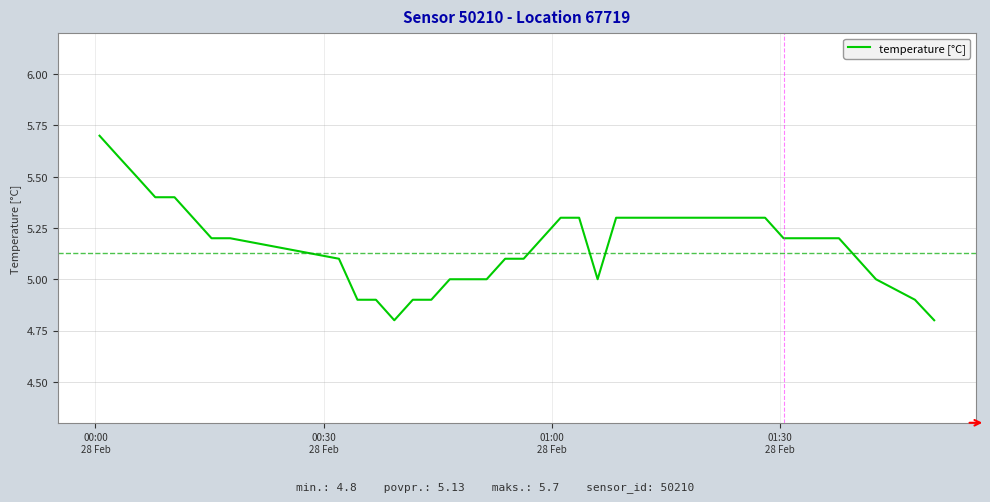

Does the chart have visible grid lines?

Yes